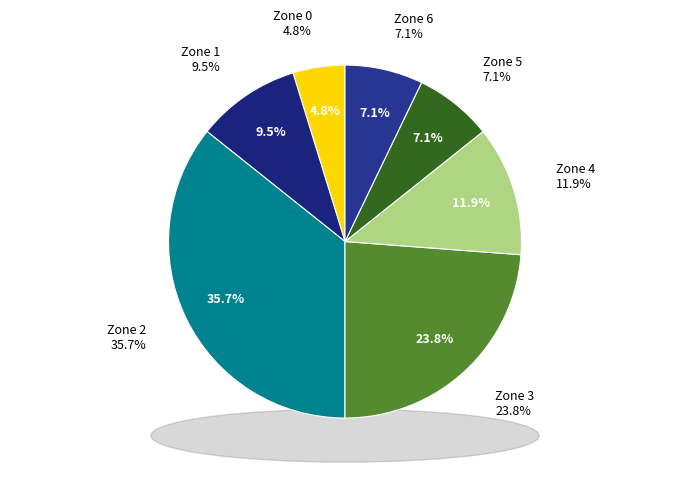

What percentage is the Zone 4 slice, to the nearest percent?

12%